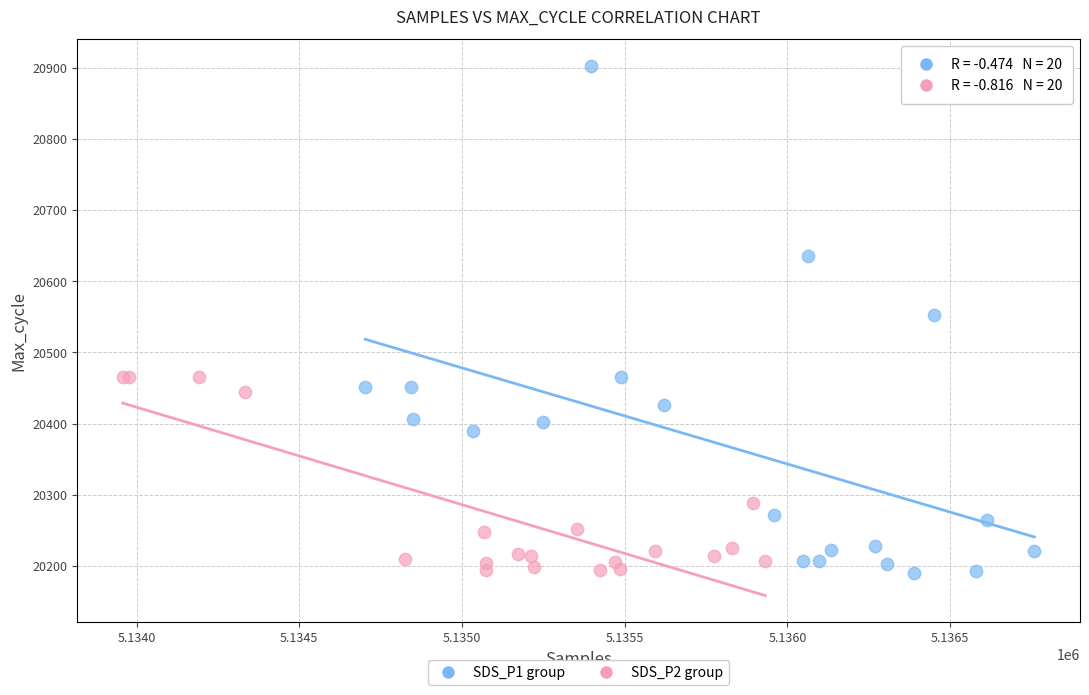

Which series reaches the maximum Y coordinate?

SDS_P1 group